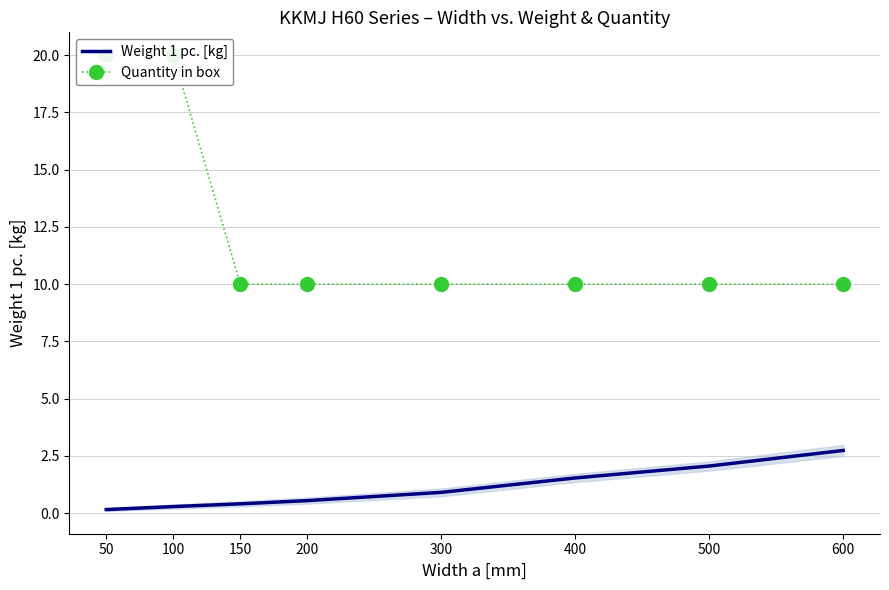

Rank the series by their average value, from highest to lowest.

Quantity in box, Weight 1 pc. [kg]